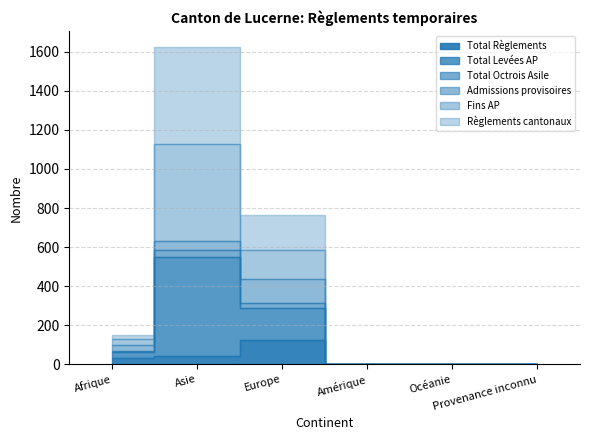

The value of Total Règlements at Afrique is 10. True or false?

False